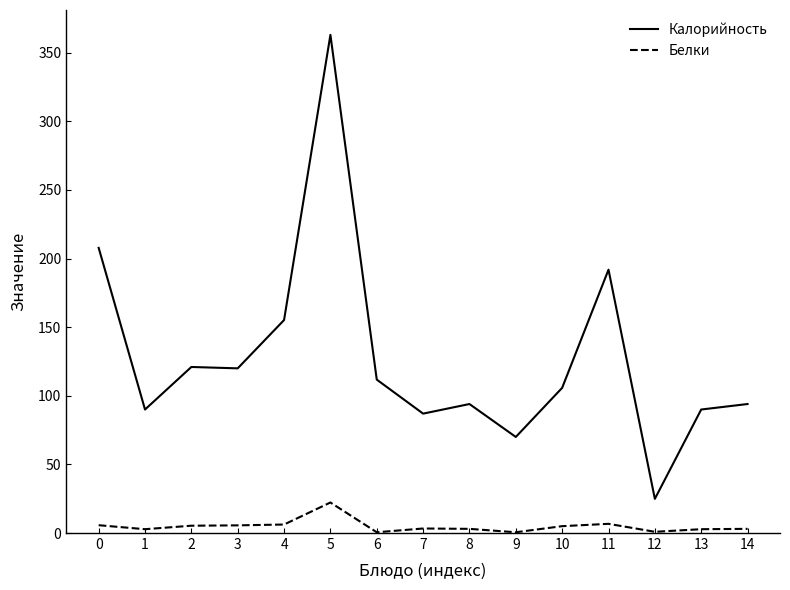

Is the value of Белки at 8 greater than the value of Калорийность at 7?

No